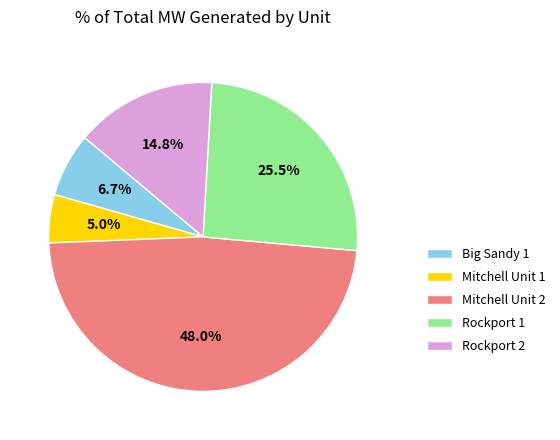

What percentage is NOT represented by Rockport 2?

85.2%